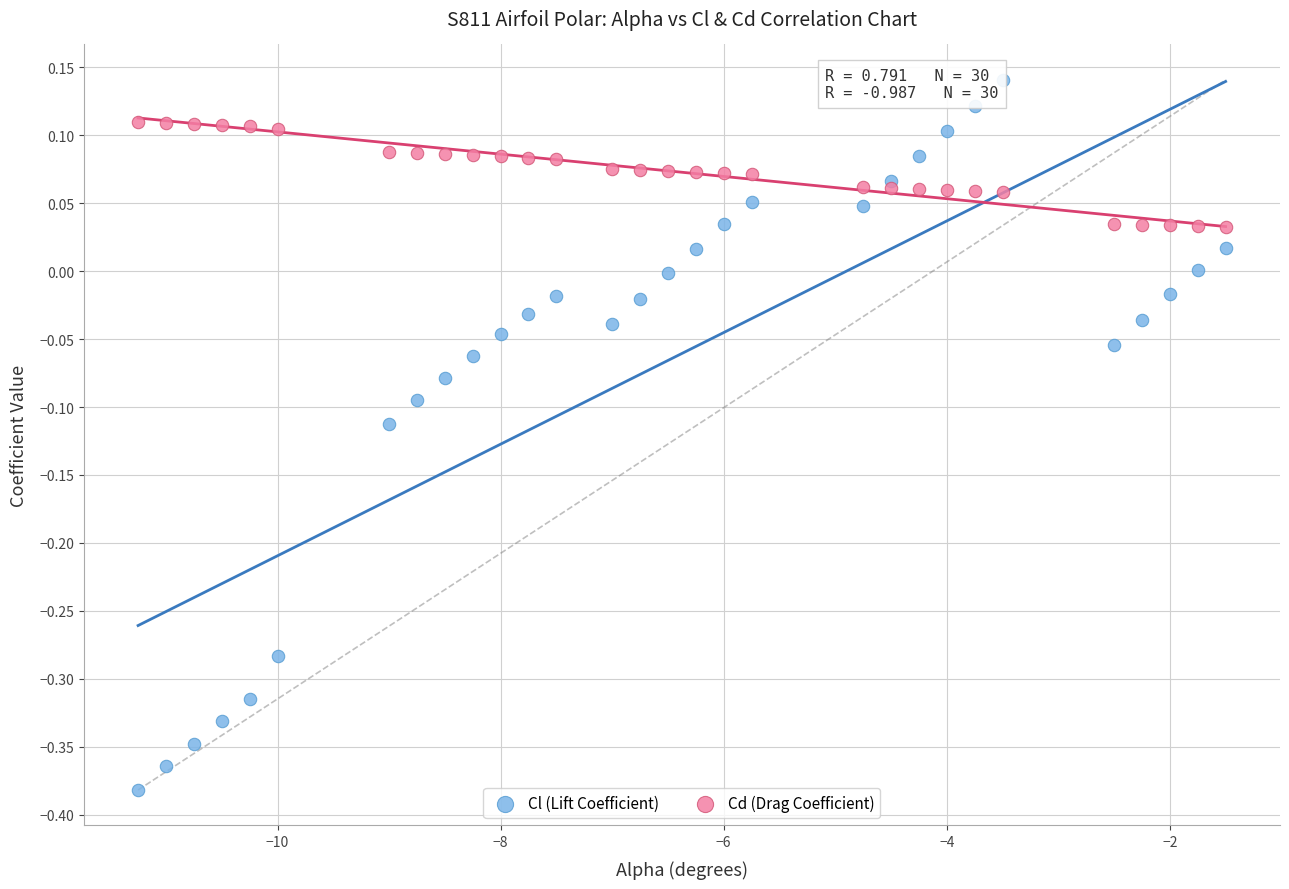

What are all the series names shown in the legend?

Cl (Lift Coefficient), Cd (Drag Coefficient)